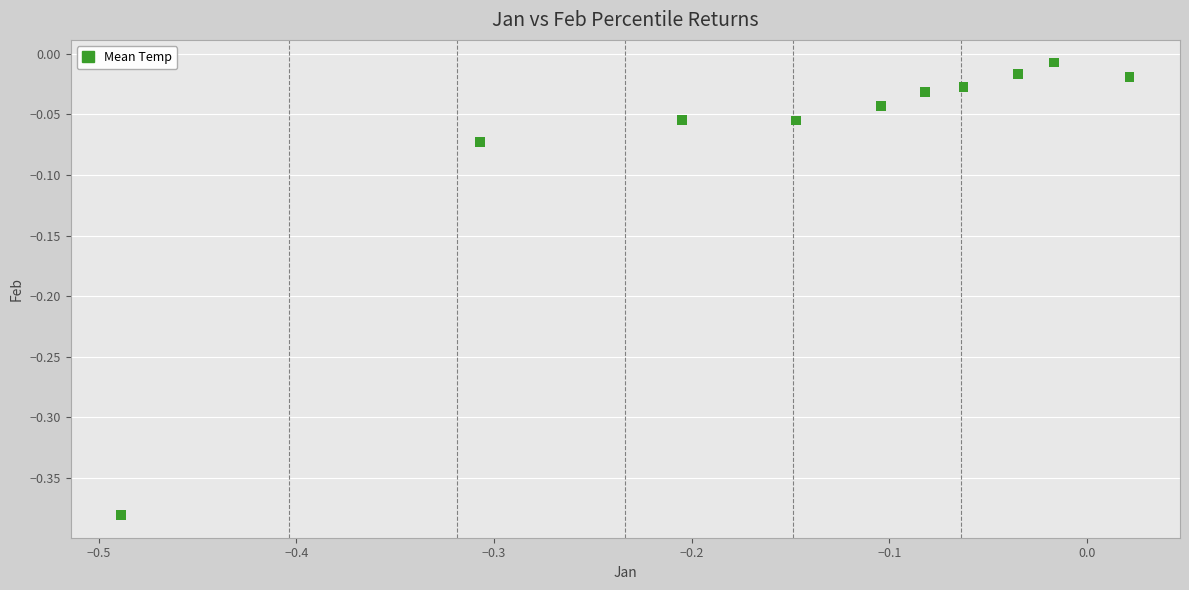

What is the range of X values (max minus min)?

0.5